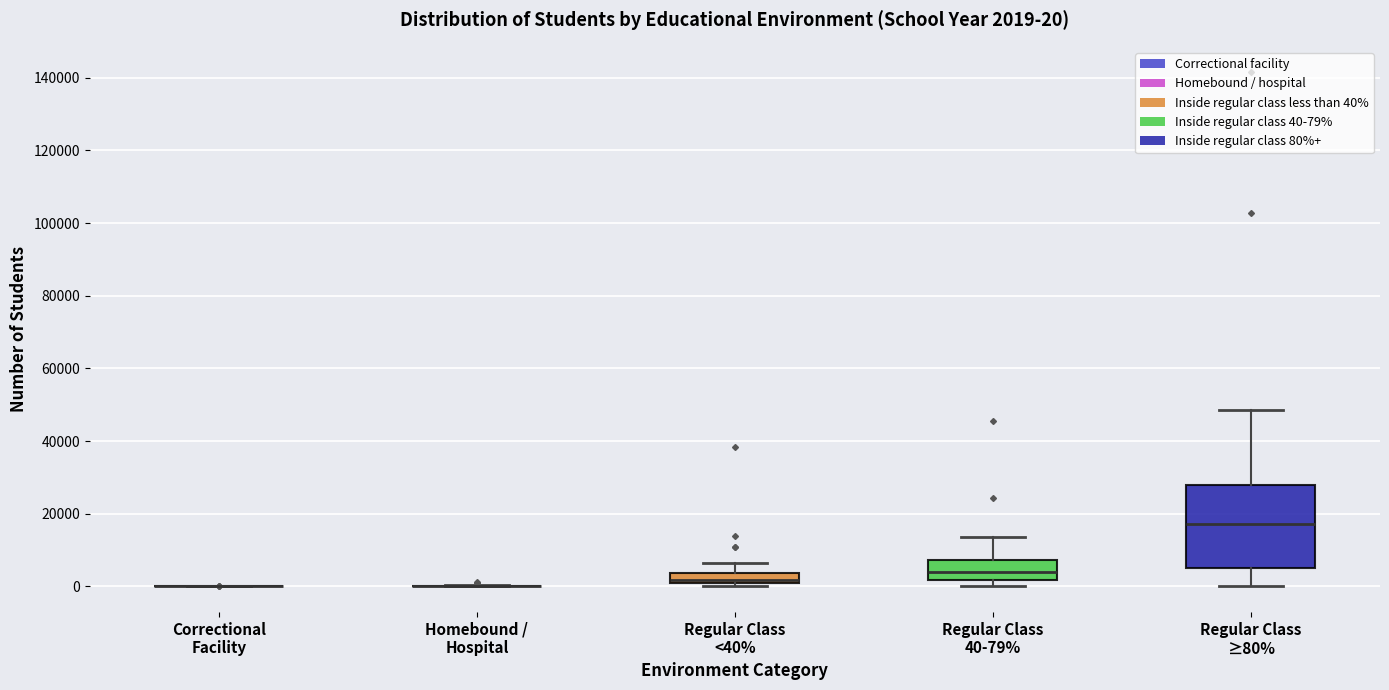

Which box is the tallest, from its lower edge to its upper edge?

Regular Class ≥80%